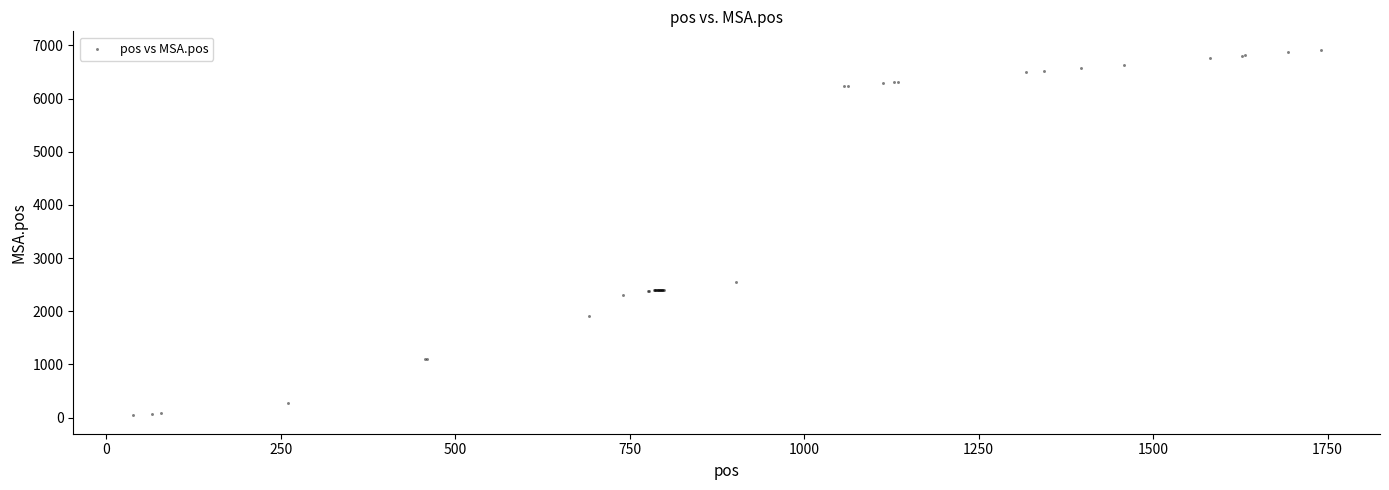

What Y value in the scatter plot is closest to 3480?

2549